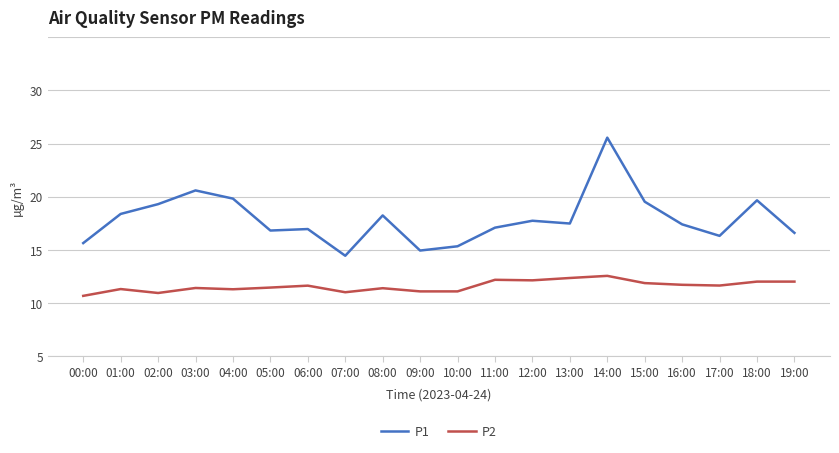

Reading left to right, transcribe all the data shown in this chart.

P1: 00:00=10.6	01:00=13.4	02:00=14.3	03:00=15.6	04:00=14.8	05:00=11.8	06:00=12.0	07:00=9.4	08:00=13.2	09:00=9.9	10:00=10.3	11:00=12.1	12:00=12.7	13:00=12.5	14:00=20.6	15:00=14.5	16:00=12.4	17:00=11.3	18:00=14.7	19:00=11.6
P2: 00:00=5.7	01:00=6.3	02:00=6.0	03:00=6.4	04:00=6.3	05:00=6.5	06:00=6.6	07:00=6.0	08:00=6.4	09:00=6.1	10:00=6.1	11:00=7.2	12:00=7.1	13:00=7.4	14:00=7.6	15:00=6.9	16:00=6.7	17:00=6.7	18:00=7.0	19:00=7.0